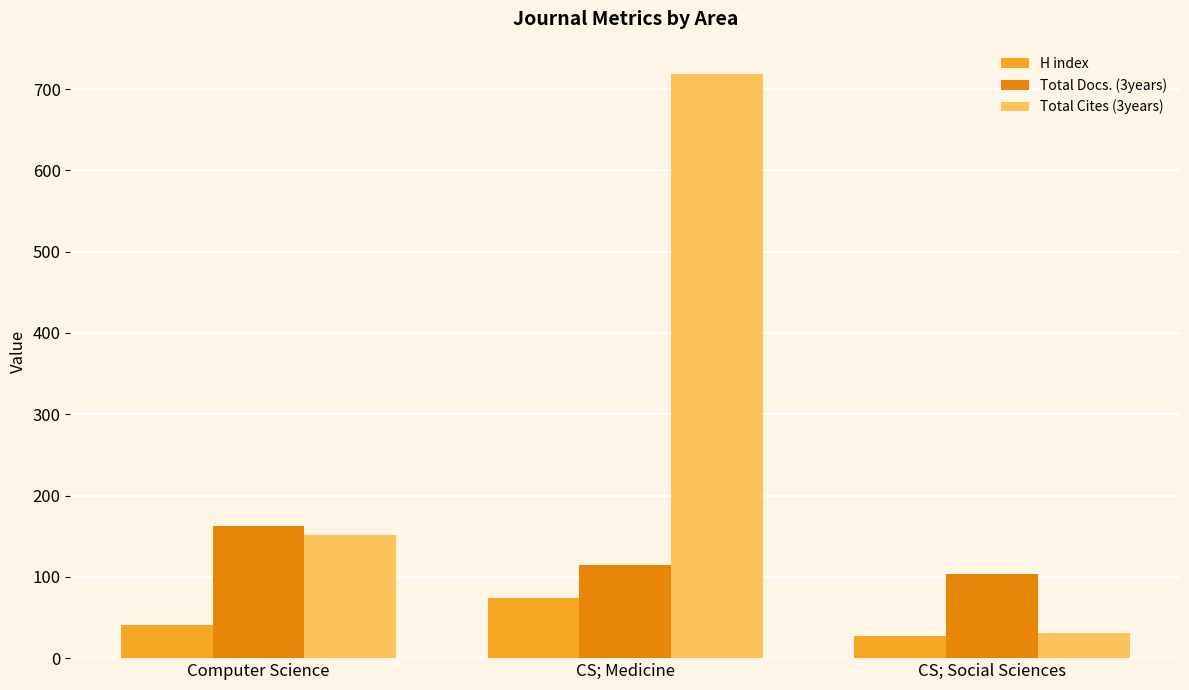

What is the greatest value displayed?

719